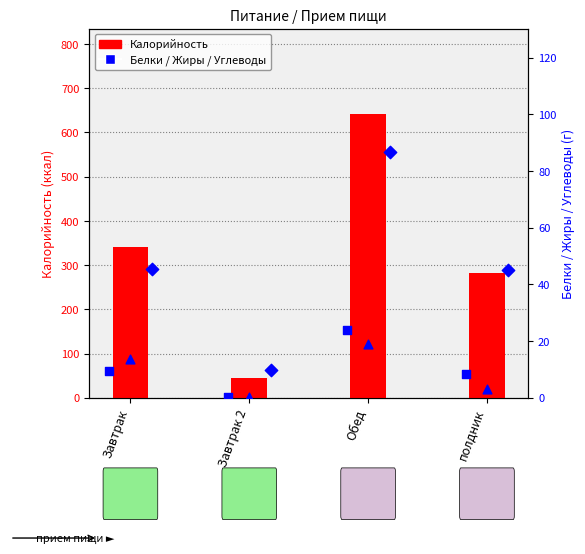

Is the value of Калорийность at Завтрак greater than the value of Белки at полдник?

Yes